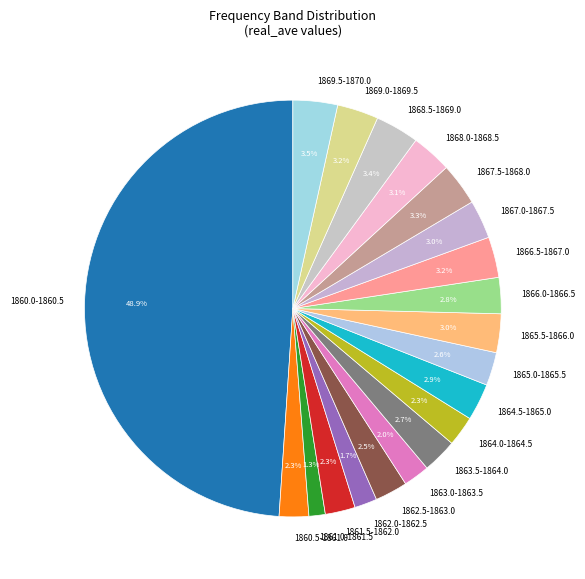

What is the ratio of the value at 1865.0-1865.5 to the value at 1864.0-1864.5?

1.1